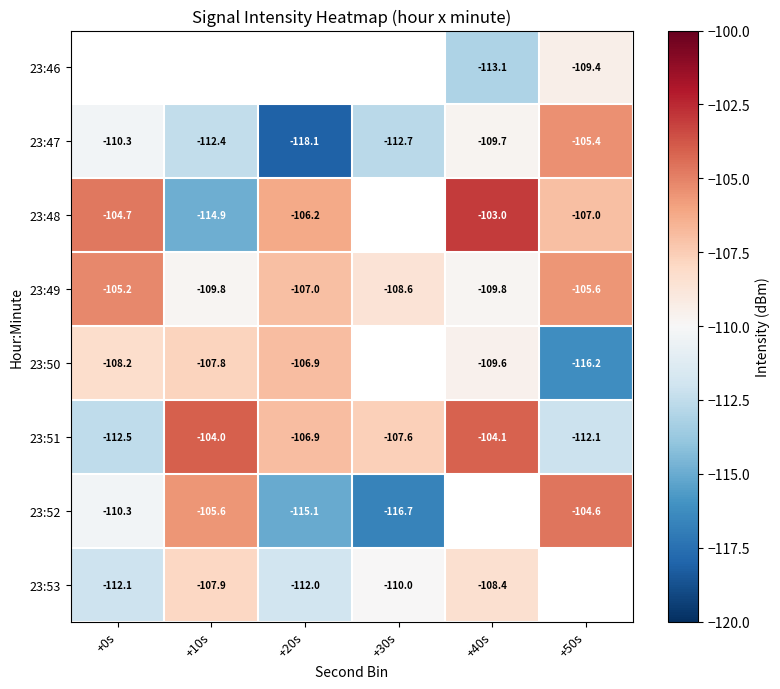

Is the value of 23:52 at +20s greater than the value of 23:51 at +30s?

No